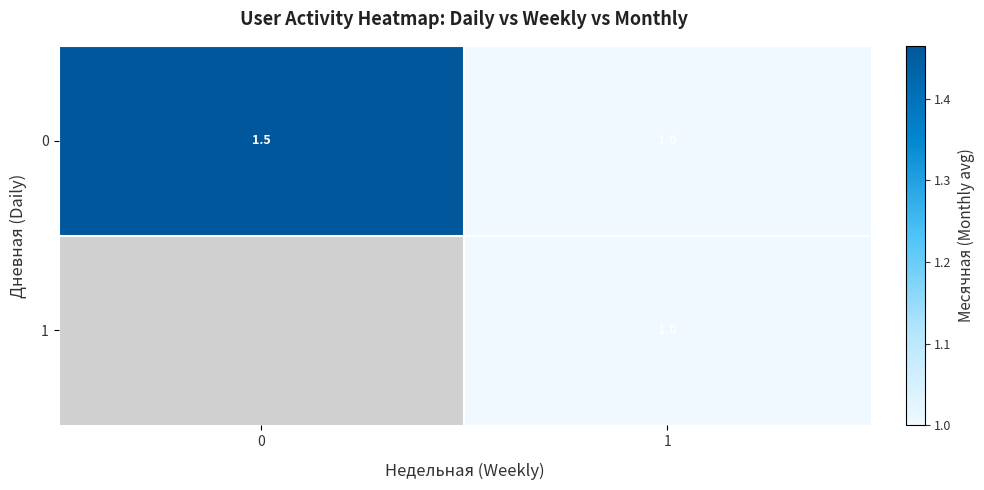

How many values in the 0 series exceed 1?

1